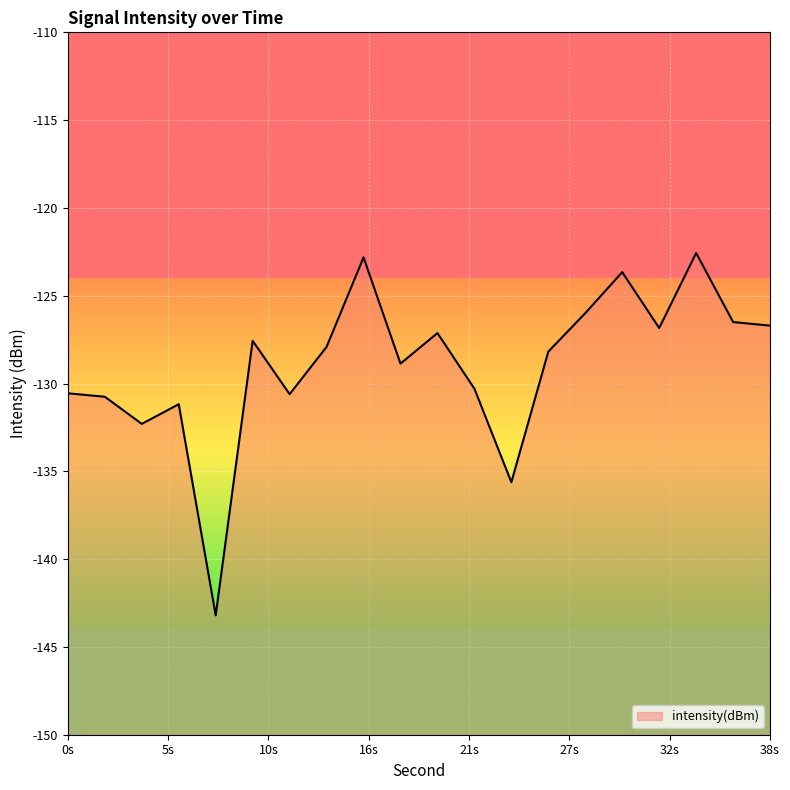

Read the value at 20.

-127.1